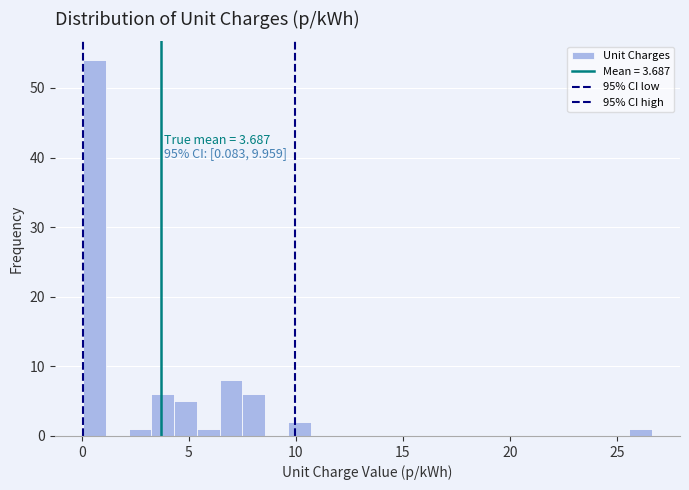

Around what value on the x-axis is the tallest bar? Give the approximate position of its centre, as read against the axis.

0.5